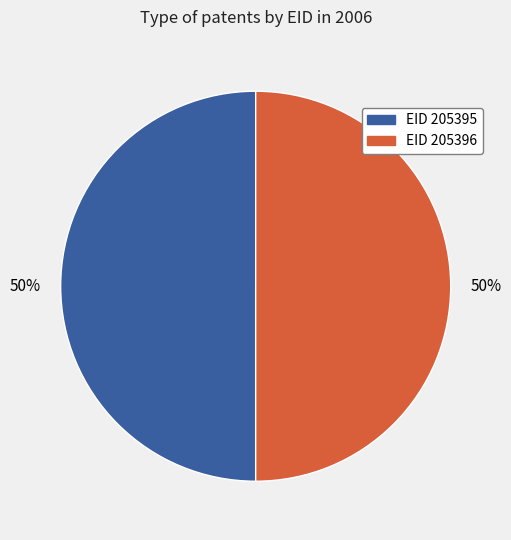

To the nearest percent, what is the combined percentage of EID 205395 and EID 205396?

100%